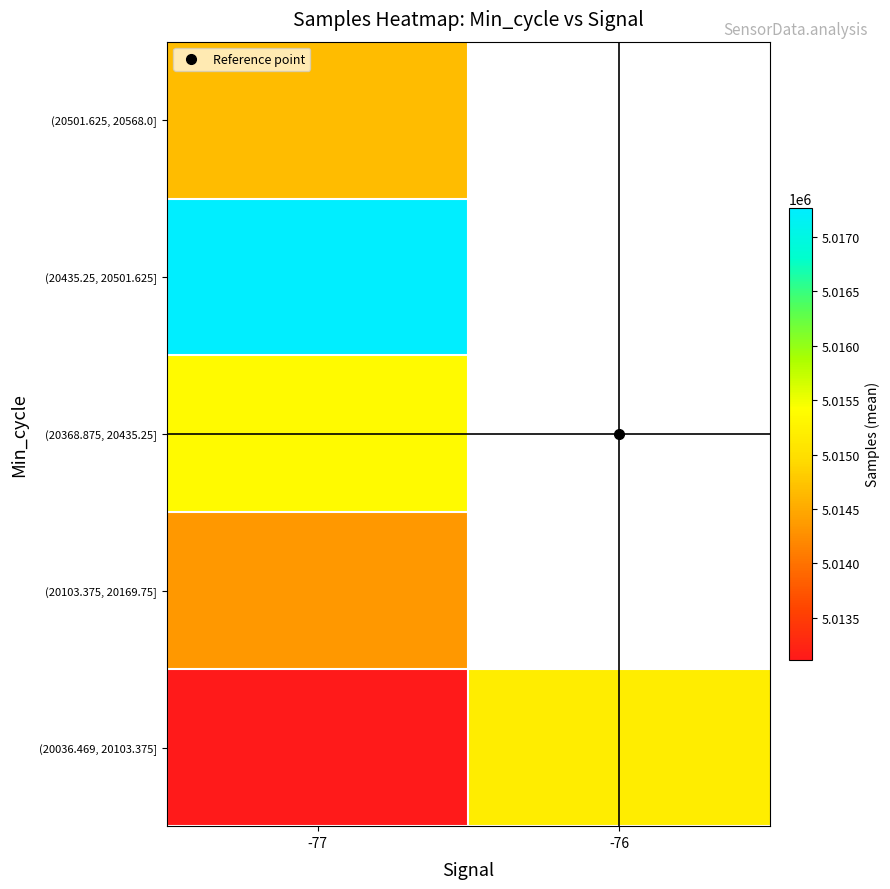

Which category has the lowest value in the (20501.625, 20568.0] series?

-77